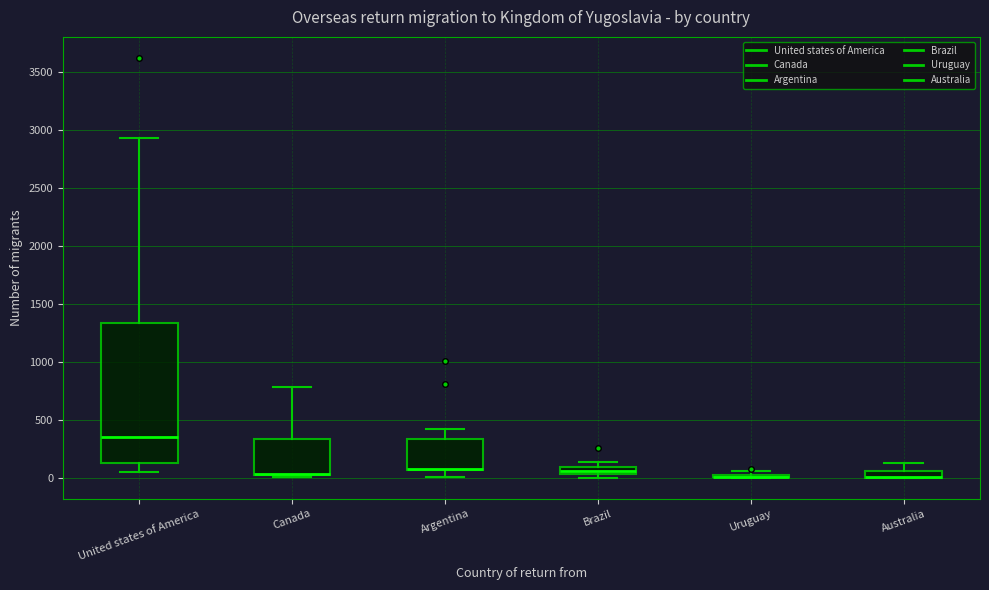

Which box is the tallest, from its lower edge to its upper edge?

United states of America